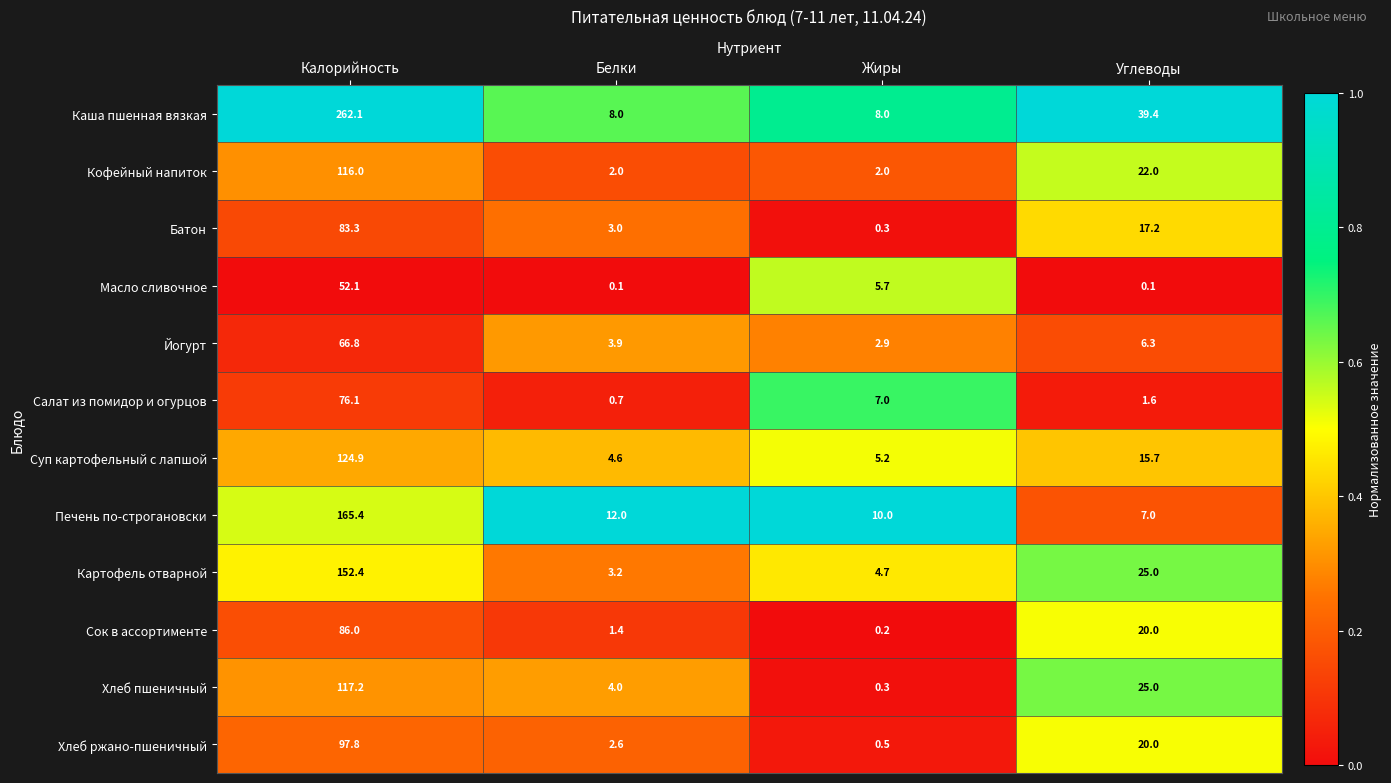

True or false: Хлеб пшеничный has a value of 4.0 at Белки.

True